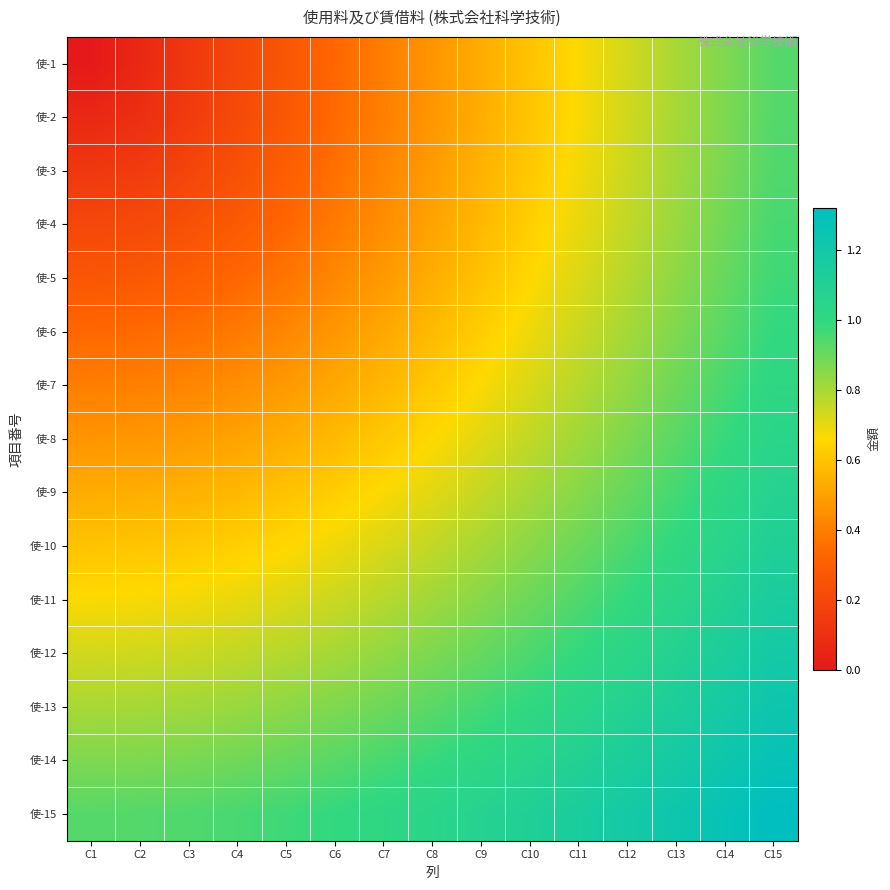

Which series changed the most between C5 and C8?

使-1